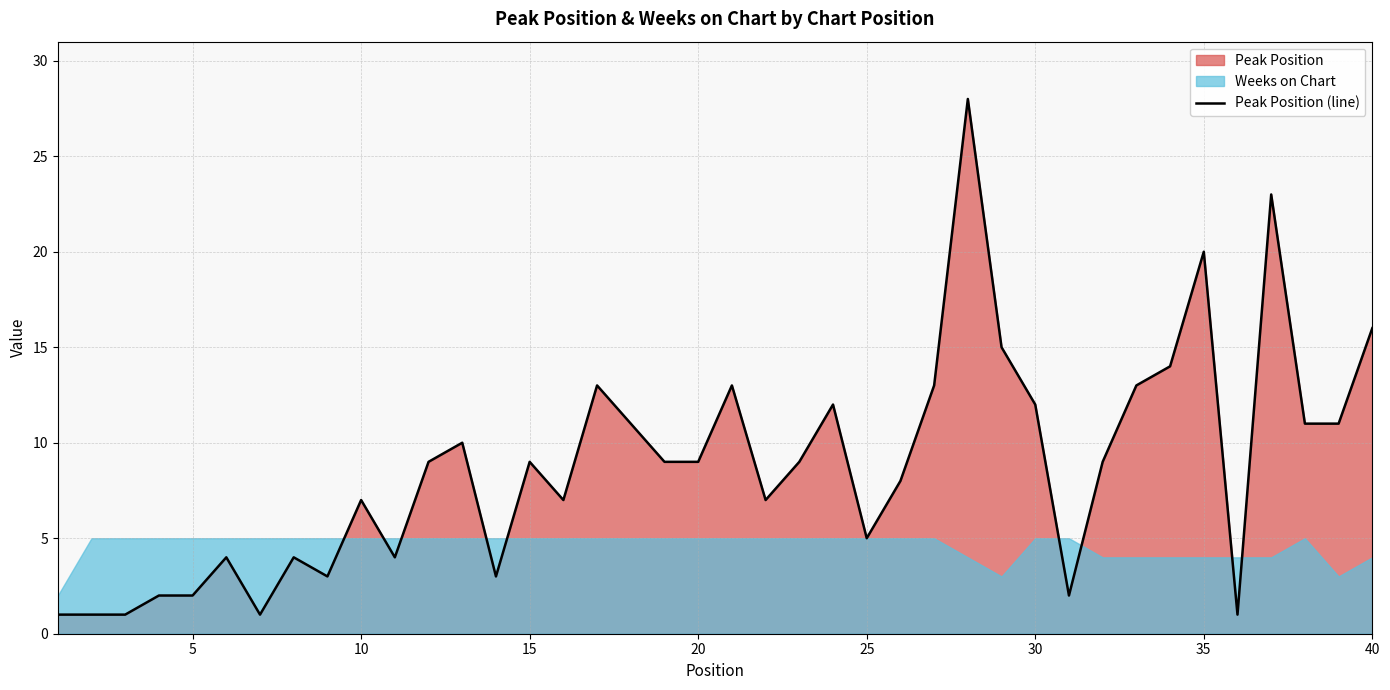

True or false: Peak Position (line) has a value of 5 at 30.

False